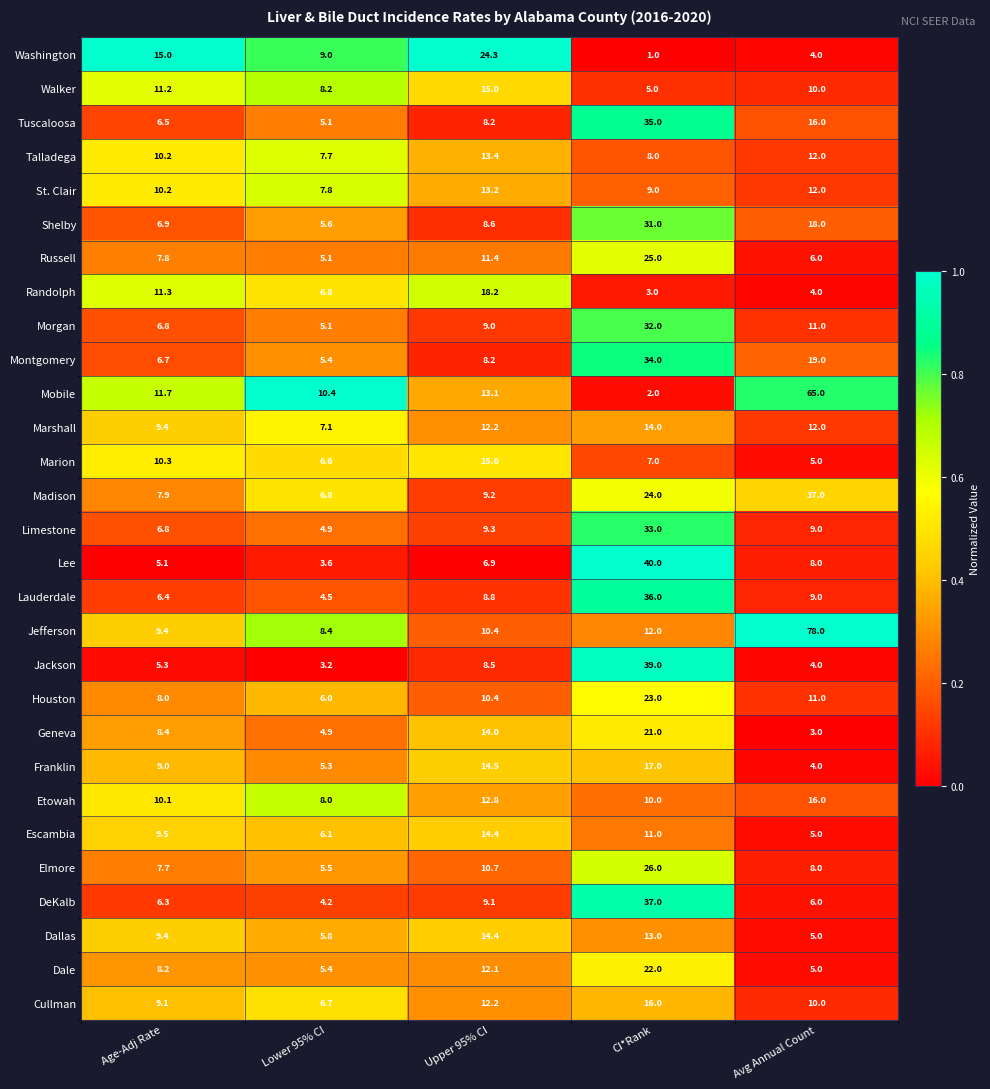

Which series has the largest range (max minus min)?

Jefferson